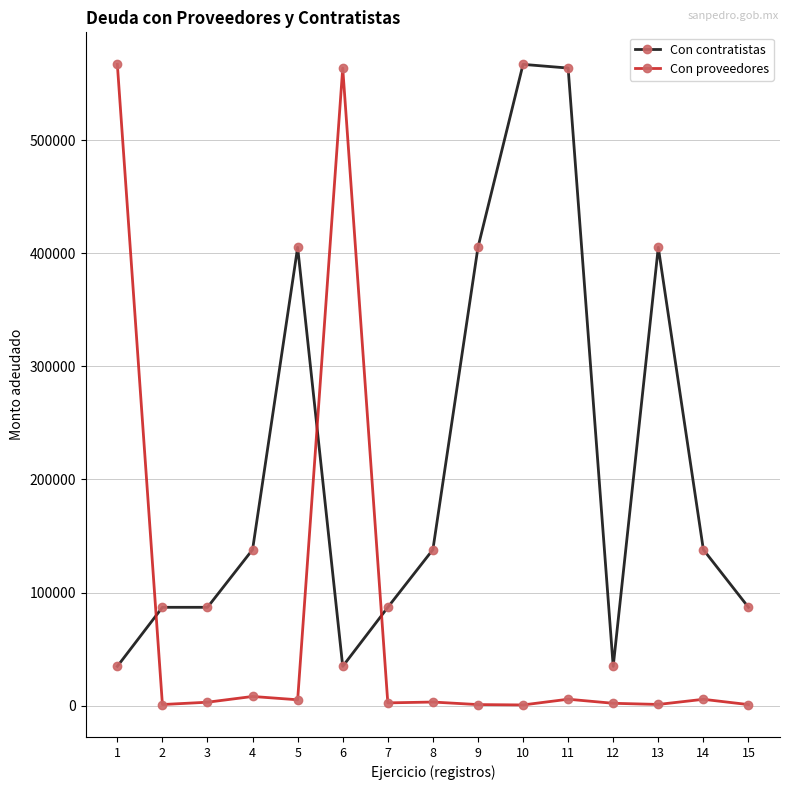

How many lines are shown in the chart?

2